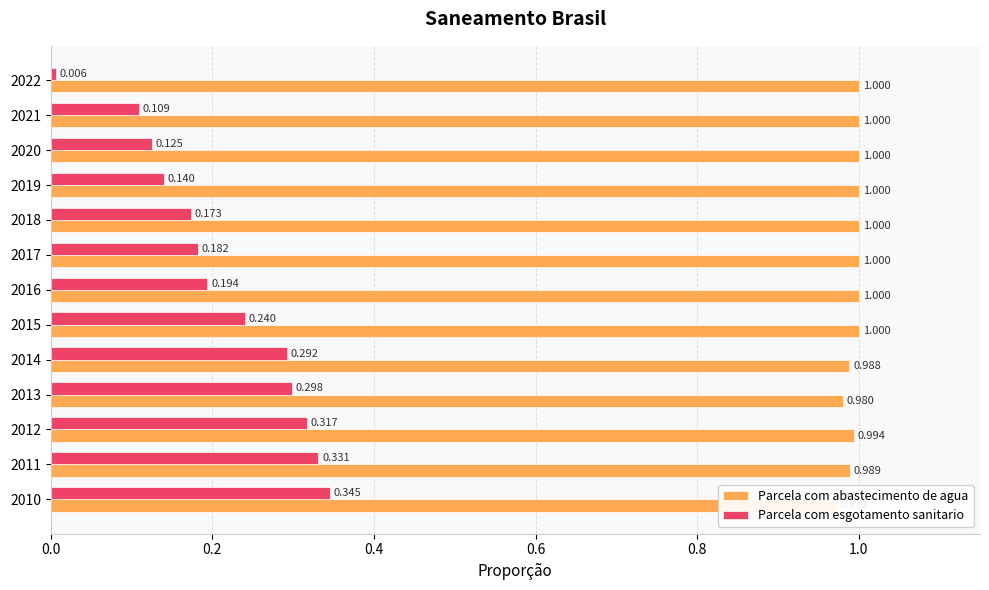

How many groups of bars are there?

13